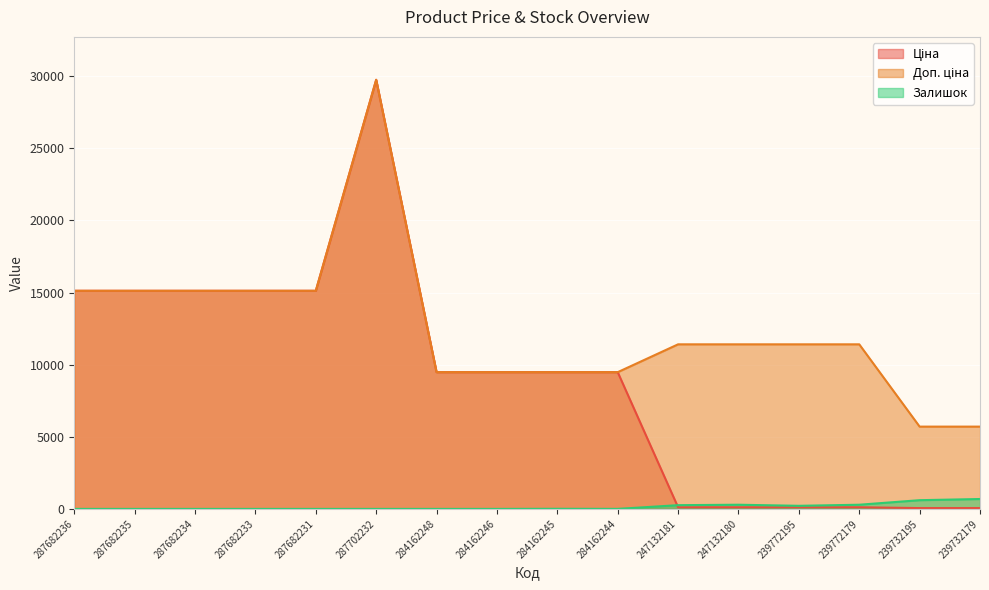

The Ціна series shows 15120.0 at 287682236. True or false?

True